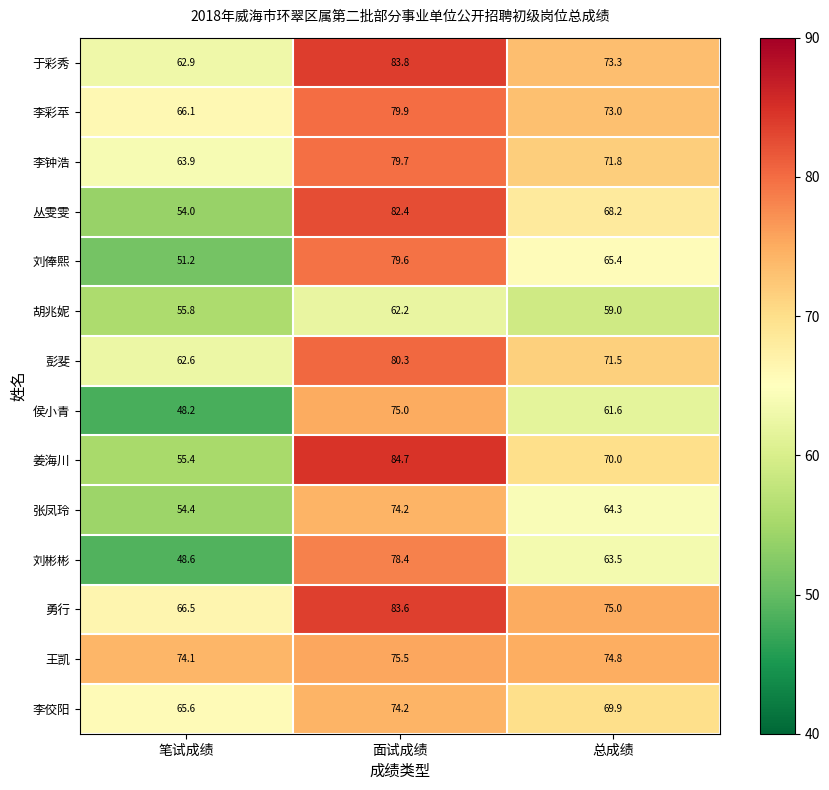

Count the number of categories in the chart.

3